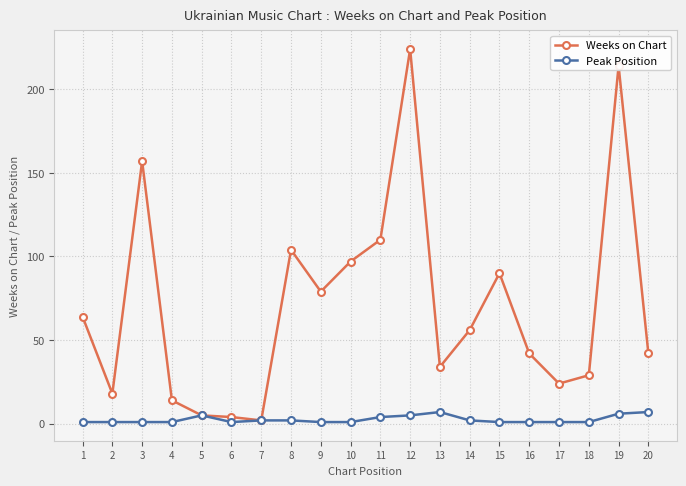

What are all the series names shown in the legend?

Weeks on Chart, Peak Position